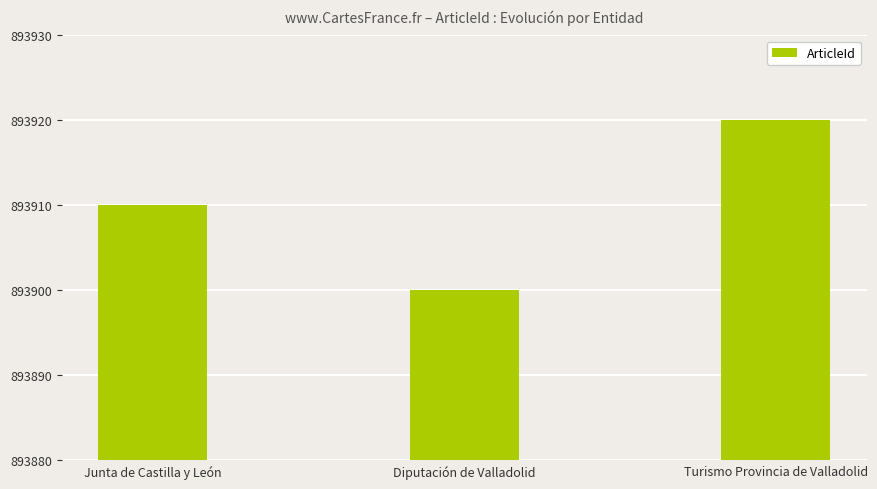

What is the sum of all values?

2681730